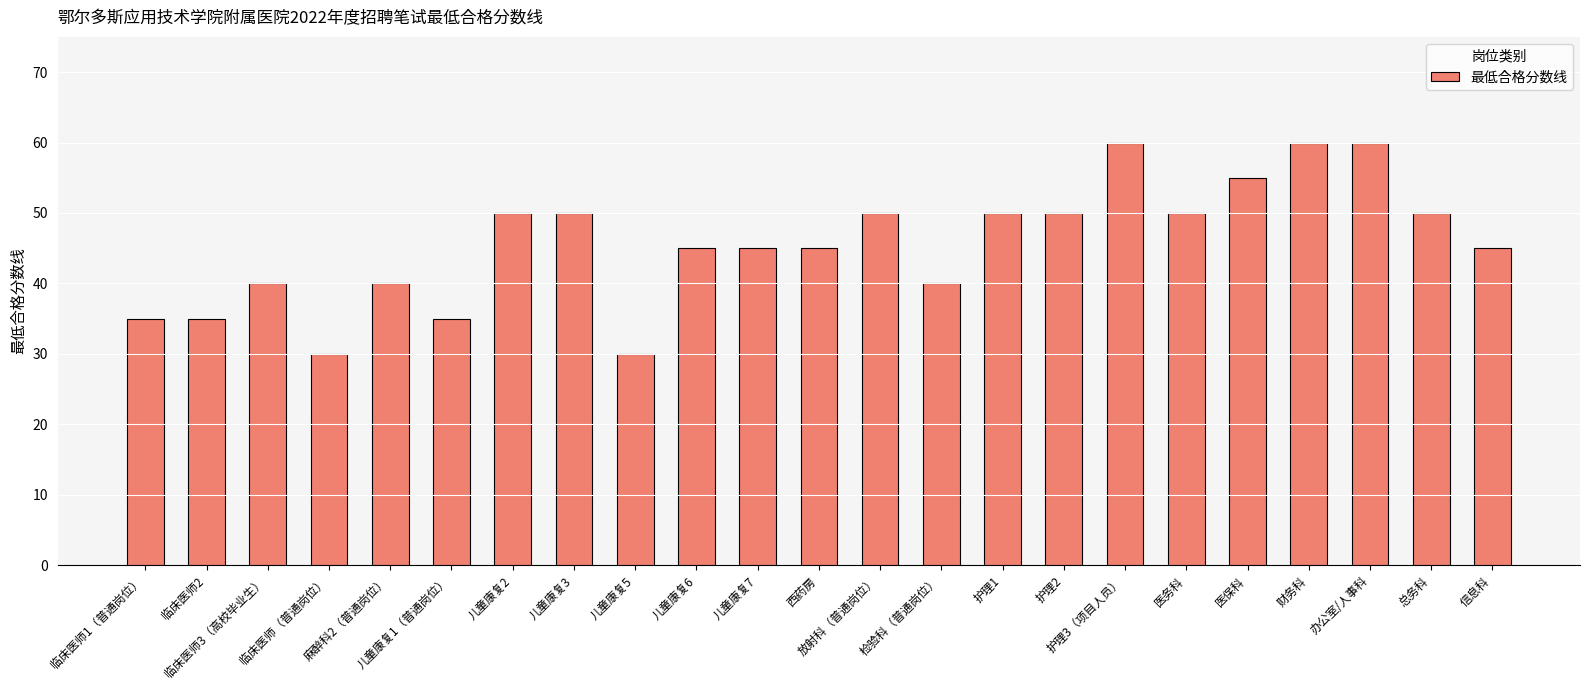

True or false: the data shows 30 at 儿童康复5.

True